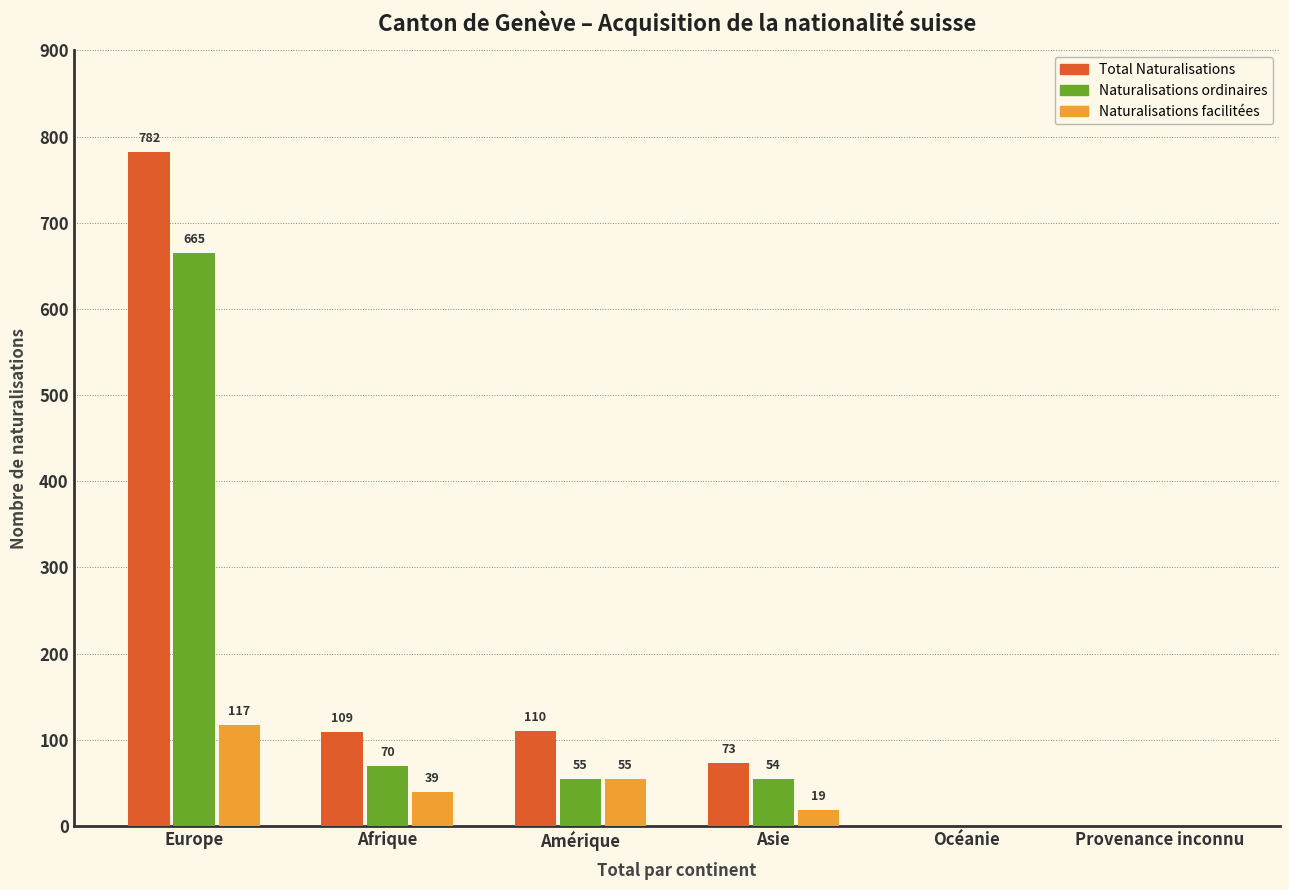

Does the chart contain stacked bars?

No